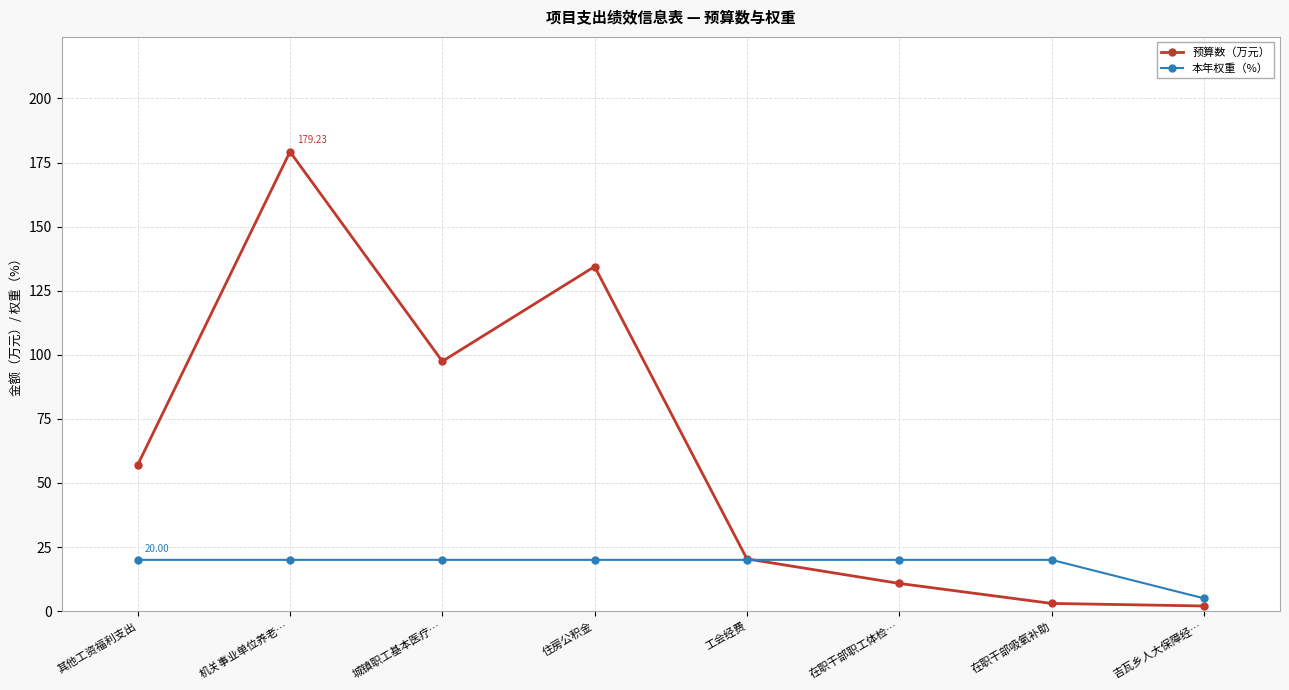

Reading left to right, transcribe all the data shown in this chart.

预算数（万元）: 其他工资福利支出=57.1	机关事业单位养老…=179.2	城镇职工基本医疗…=97.5	住房公积金=134.4	工会经费=20.4	在职干部职工体检…=10.8	在职干部吸氧补助=3.0	吉瓦乡人大保障经…=2.0
本年权重（%）: 其他工资福利支出=20.0	机关事业单位养老…=20.0	城镇职工基本医疗…=20.0	住房公积金=20.0	工会经费=20.0	在职干部职工体检…=20.0	在职干部吸氧补助=20.0	吉瓦乡人大保障经…=5.0